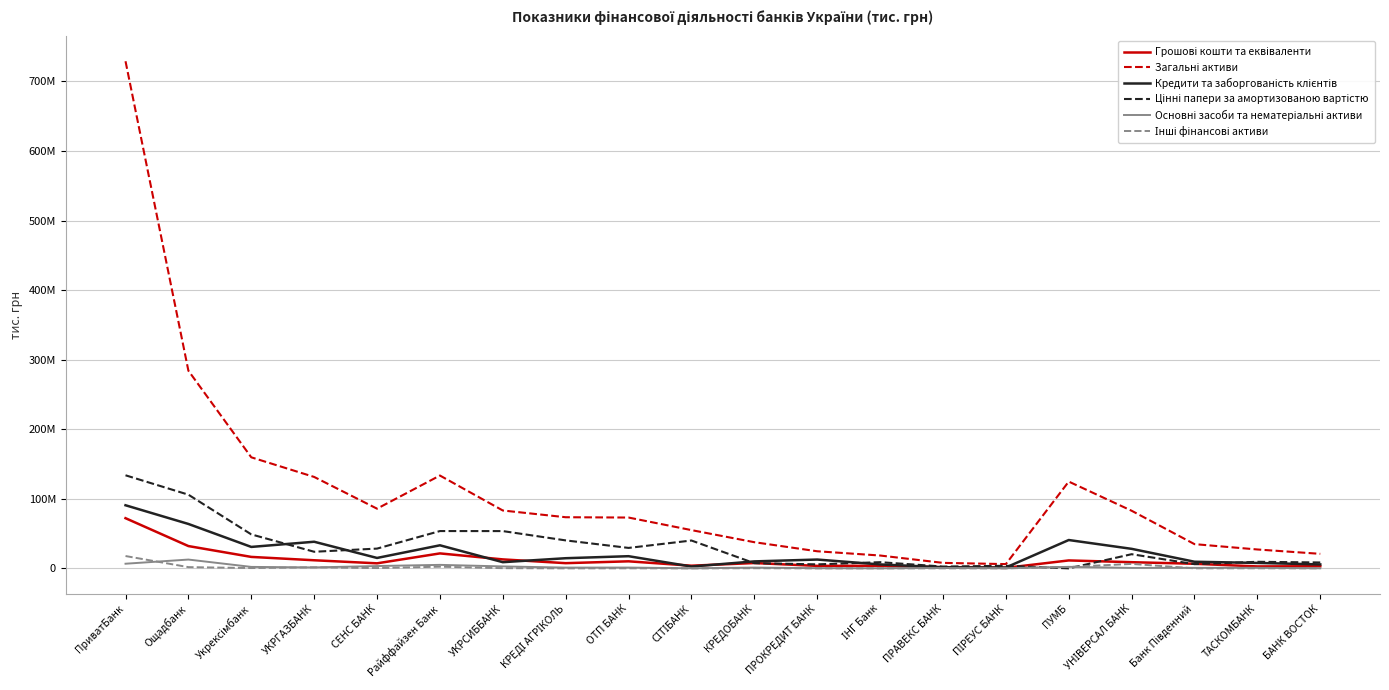

What is the difference between the highest and lowest values at ІНГ Банк?

18484725.5